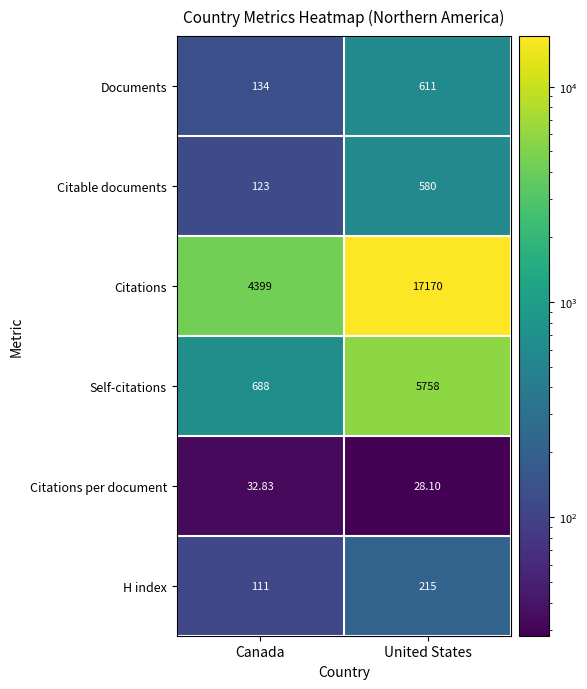

Where is Documents nearest to the value 372?

Canada